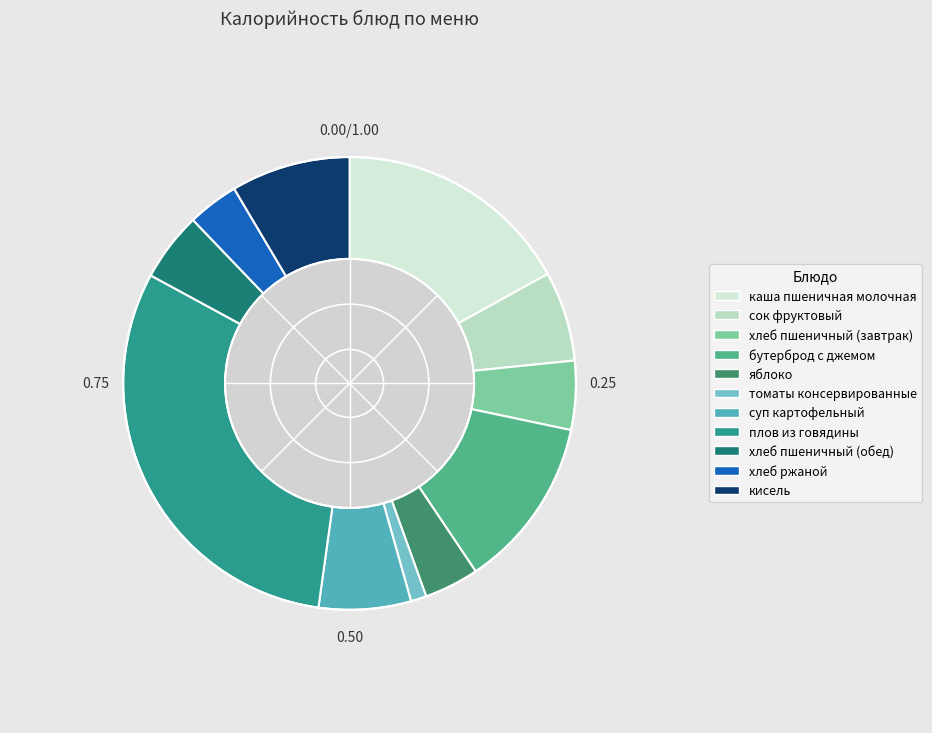

How many slices are in this pie chart?

11